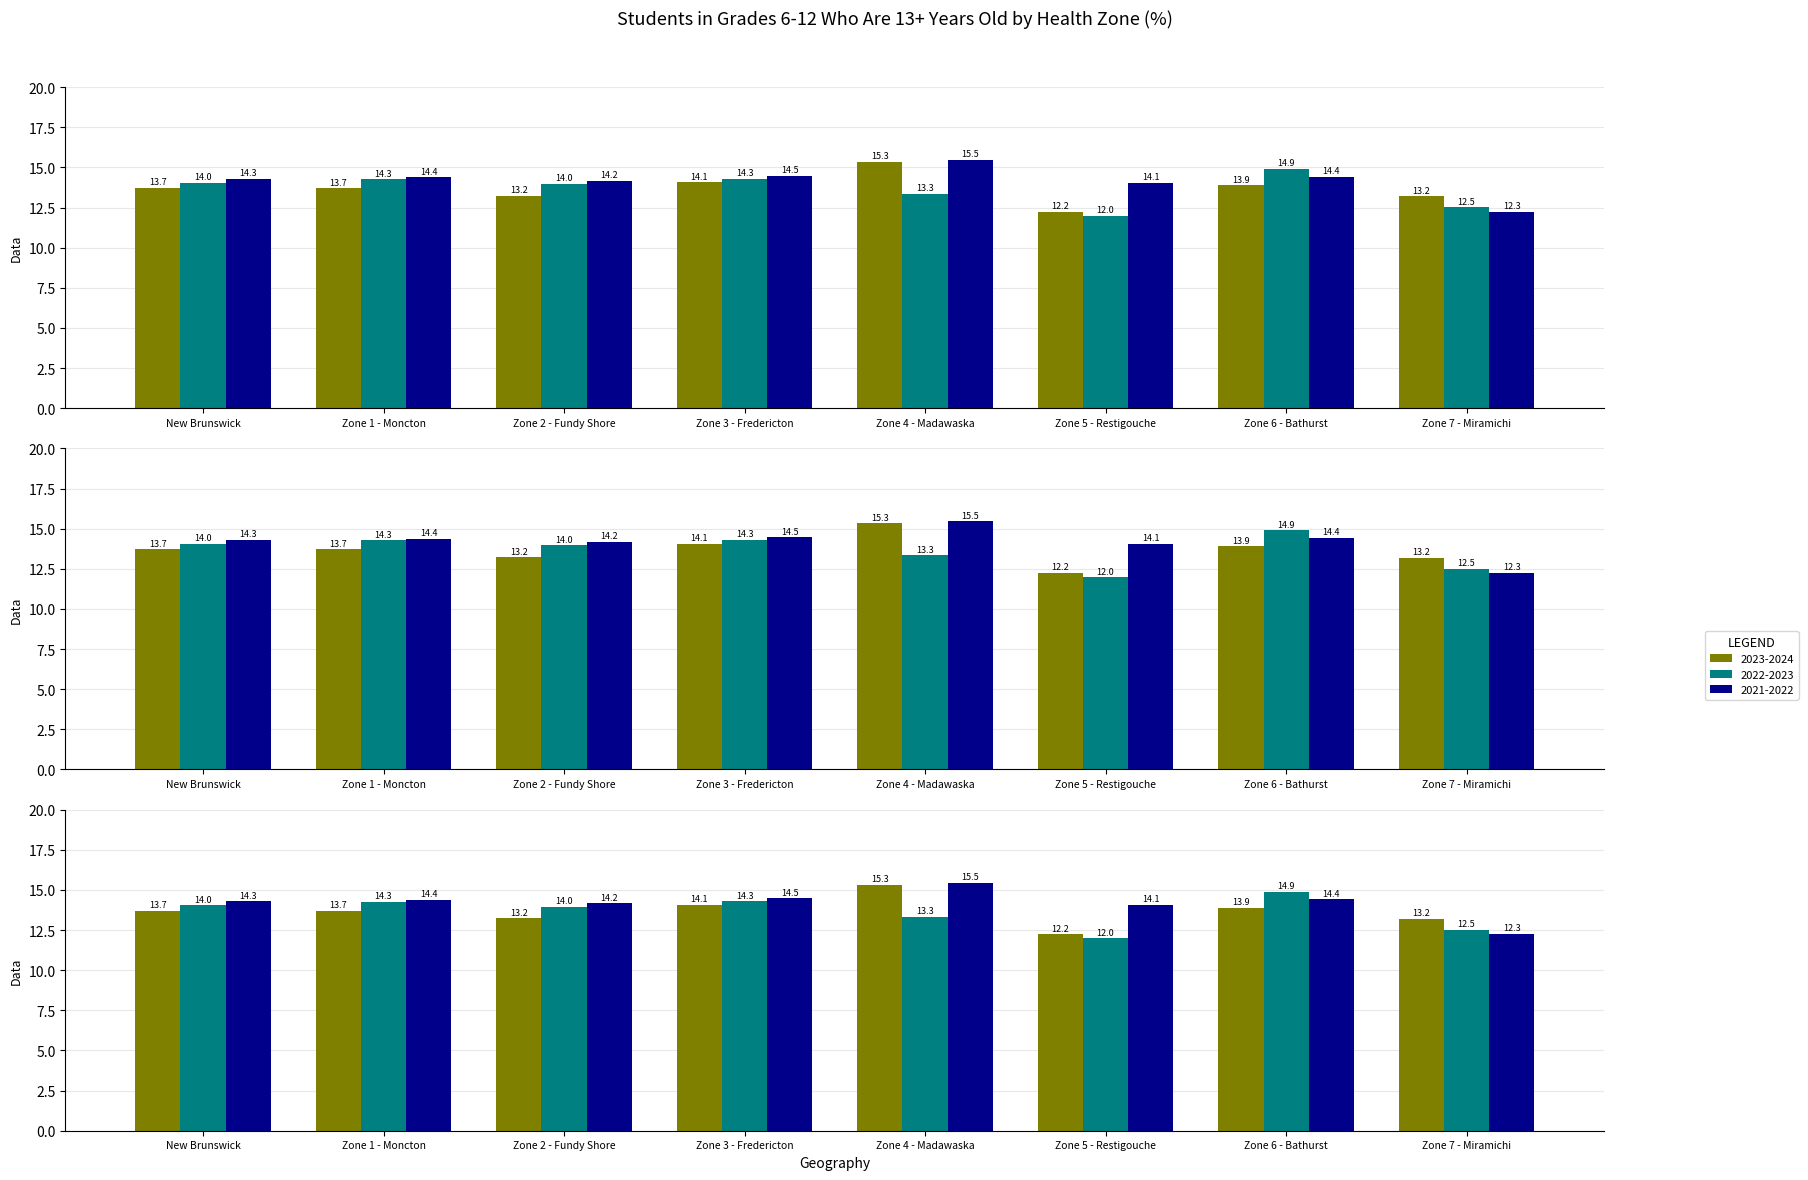

What is the minimum value for 2023-2024?

12.2